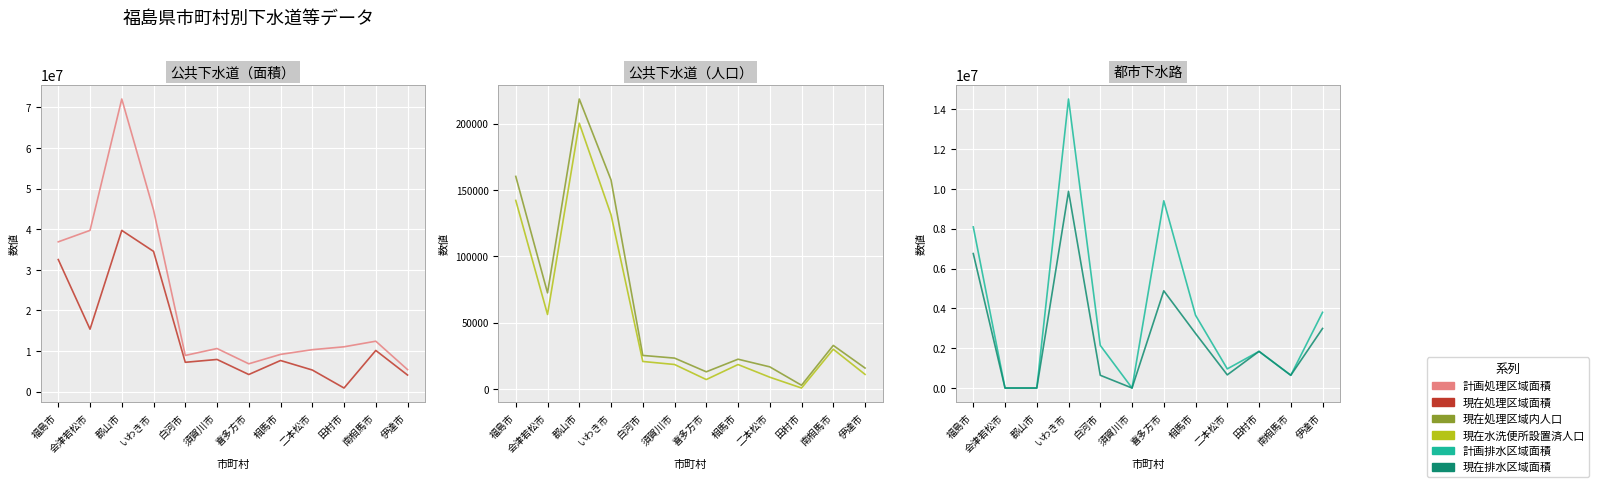

Reading left to right, what are all the values shown in this chart?

計画処理区域面積: 福島市=36890000	会津若松市=39710000	郡山市=72090000	いわき市=44750000	白河市=8890000	須賀川市=10596000	喜多方市=6830000	相馬市=9150000	二本松市=10310000	田村市=11020000	南相馬市=12400000	伊達市=5400000
現在処理区域面積: 福島市=32520000	会津若松市=15360000	郡山市=39703000	いわき市=34540000	白河市=7200000	須賀川市=7900000	喜多方市=4190000	相馬市=7641300	二本松市=5300000	田村市=860000	南相馬市=10120000	伊達市=4060000
現在処理区域内人口: 福島市=160212	会津若松市=72459	郡山市=218538	いわき市=157556	白河市=25300	須賀川市=23281	喜多方市=12957	相馬市=22452	二本松市=16682	田村市=2820	南相馬市=32835	伊達市=15789
現在水洗便所設置済人口: 福島市=142112	会津若松市=56161	郡山市=200308	いわき市=131322	白河市=20746	須賀川市=18466	喜多方市=7126	相馬市=18421	二本松市=8889	田村市=735	南相馬市=29958	伊達市=11013
計画排水区域面積: 福島市=8089000	会津若松市=0	郡山市=0	いわき市=14510000	白河市=2140000	須賀川市=0	喜多方市=9400000	相馬市=3655300	二本松市=960000	田村市=1840000	南相馬市=640000	伊達市=3800000
現在排水区域面積: 福島市=6750000	会津若松市=0	郡山市=0	いわき市=9872900	白河市=640000	須賀川市=0	喜多方市=4880000	相馬市=2741100	二本松市=660000	田村市=1840000	南相馬市=640000	伊達市=2990000